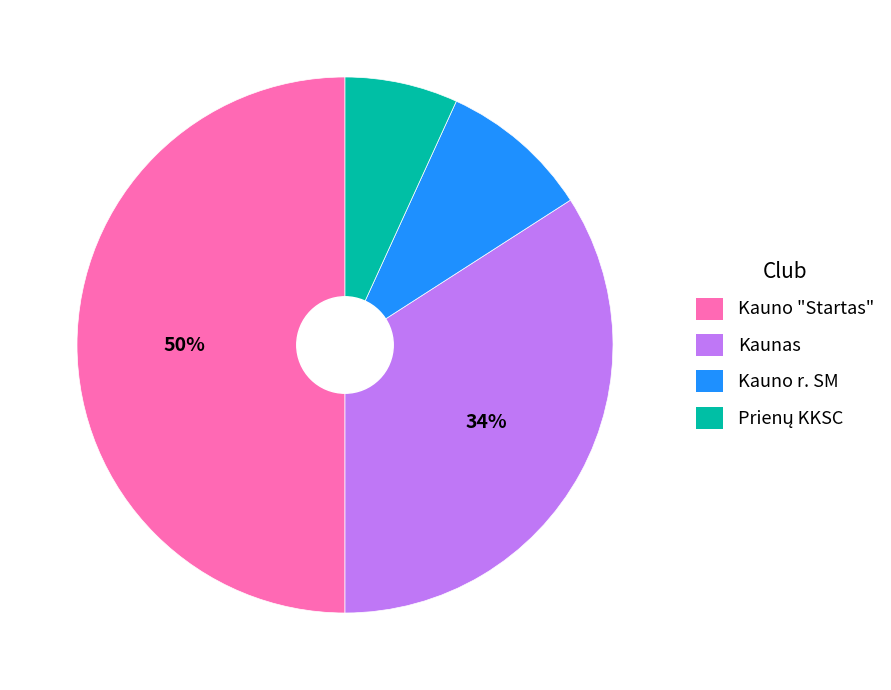

To the nearest percent, what is the difference between the Kaunas and Kauno "Startas" slice percentages?

16%